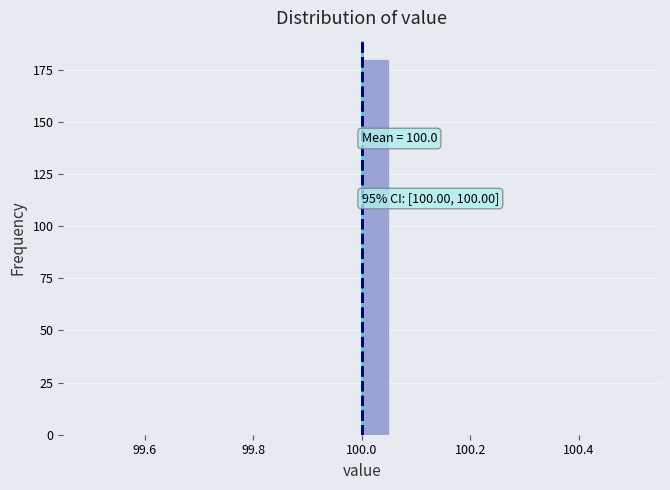

Read against the x-axis, roughly where is the centre of the tallest bar?

100.02